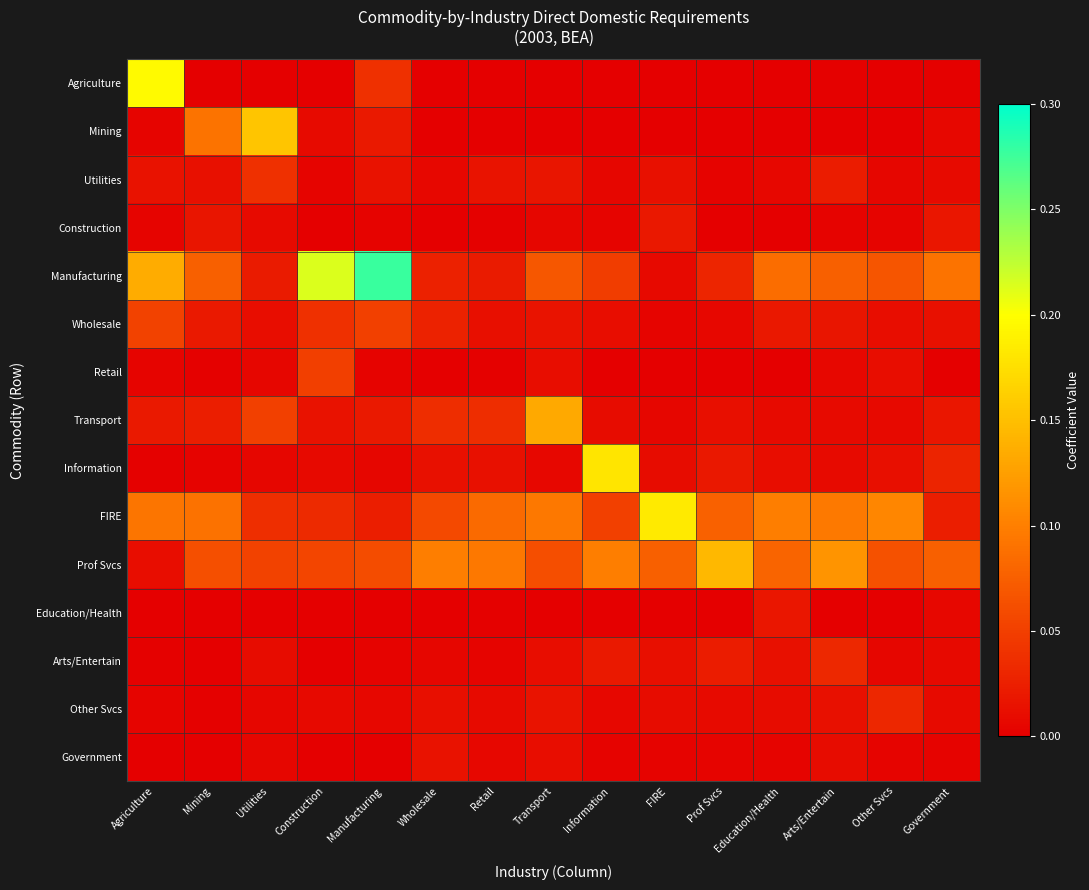

How many data points does each series have?

15